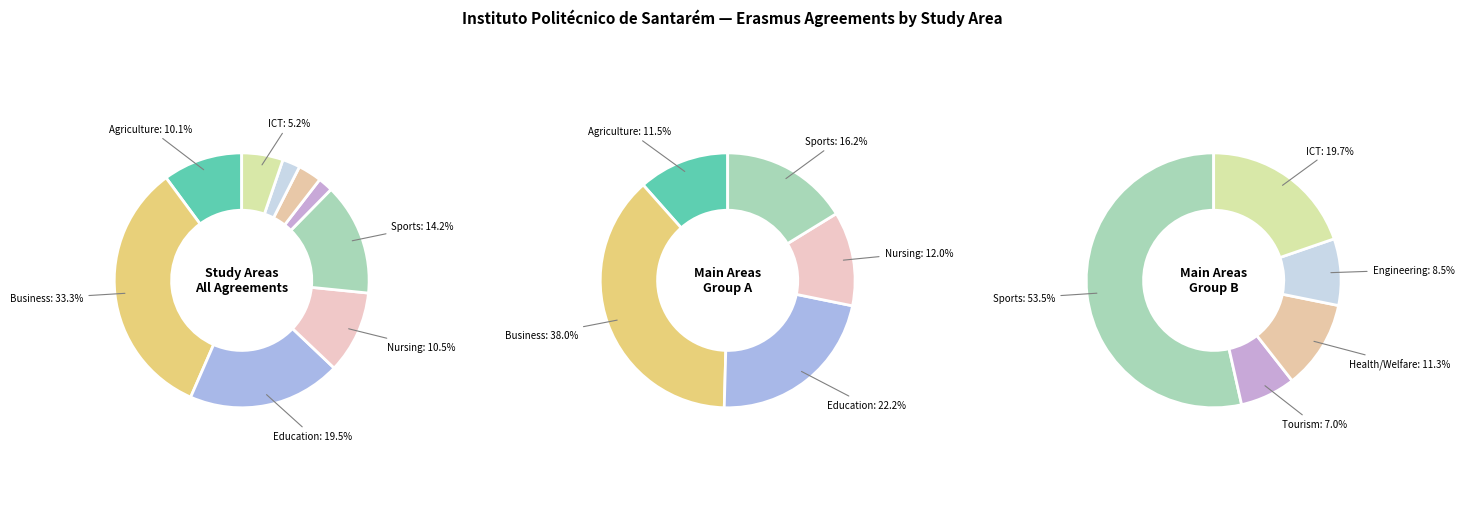

Does Education represent more than half of the total?

No